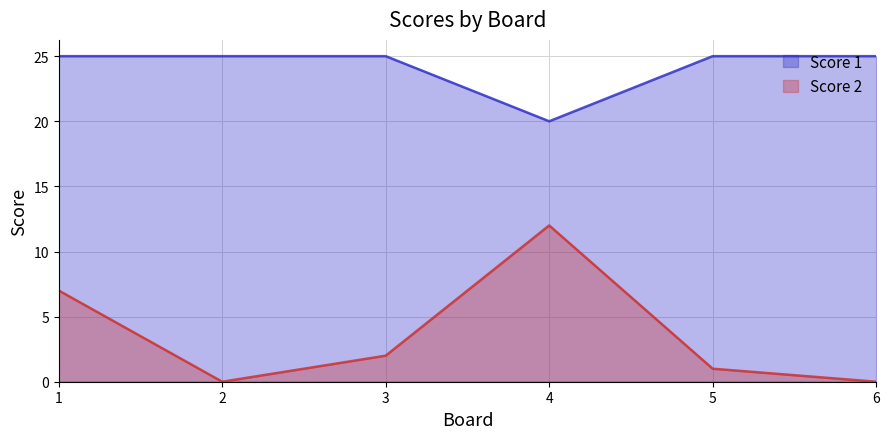

How many Score 1 values are between 25 and 26?

5